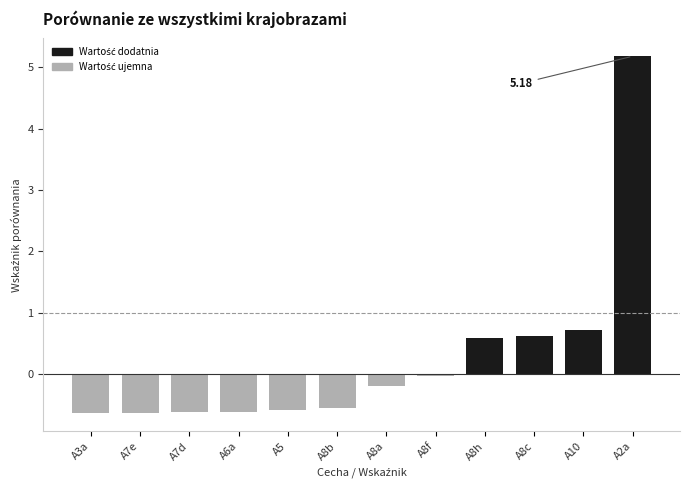

What is the difference between the maximum and second lowest values?

5.8